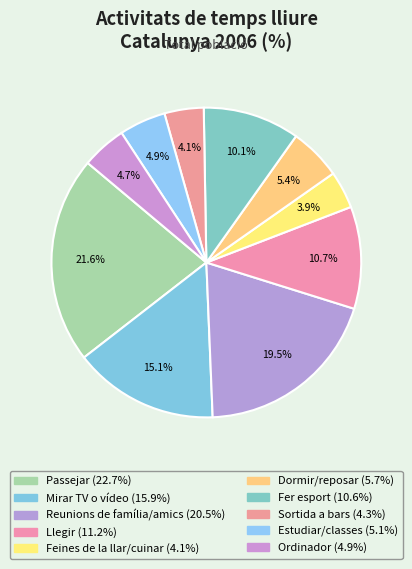

How many segments does this pie chart have?

10